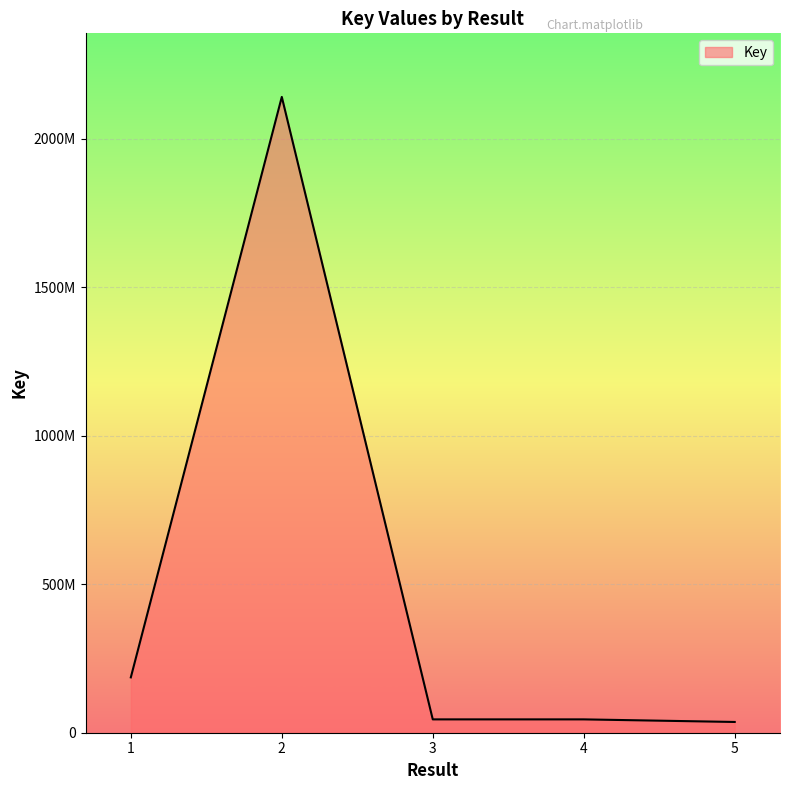

Reading left to right, list all the values displayed in this chart.

1=186337395	2=2140683136	3=44931149	4=44918853	5=36212969